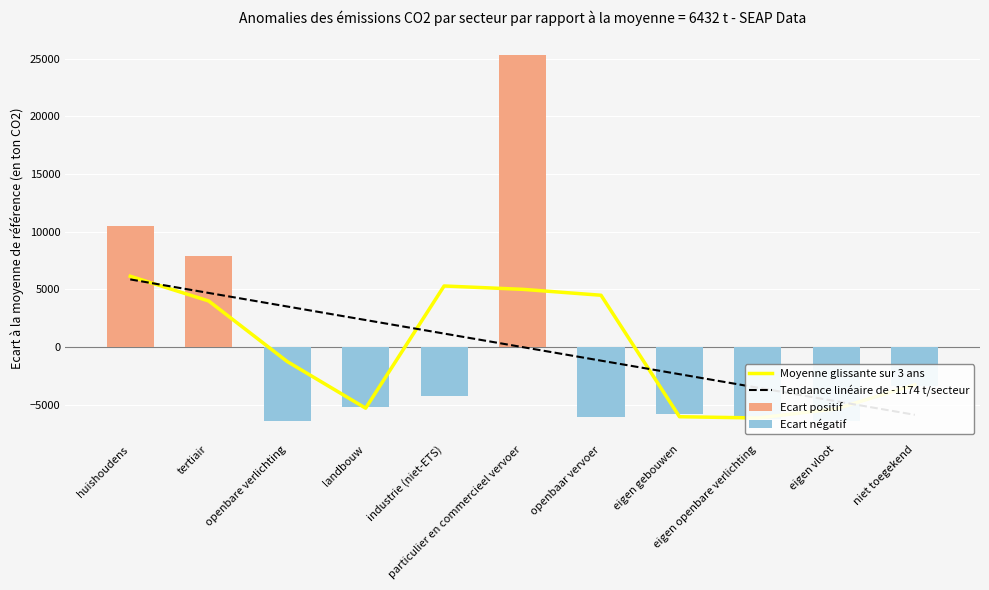

What is the label of the 6th bar from the right?

particulier en commercieel vervoer